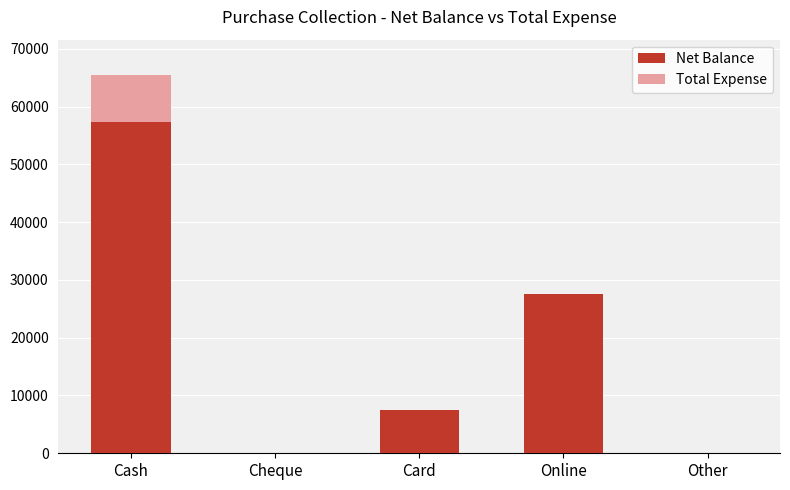

At which label does Net Balance reach its peak?

Cash